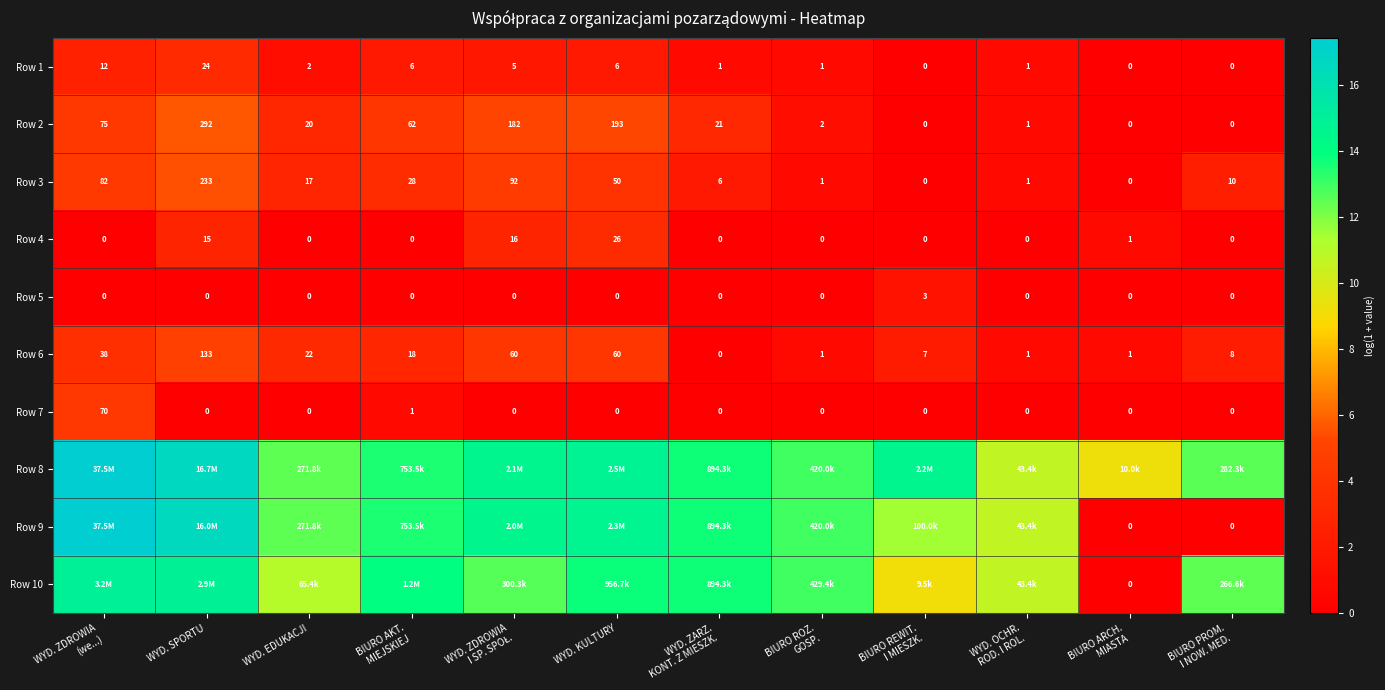

Which category has the highest value in the Row 3 series?

WYD. SPORTU